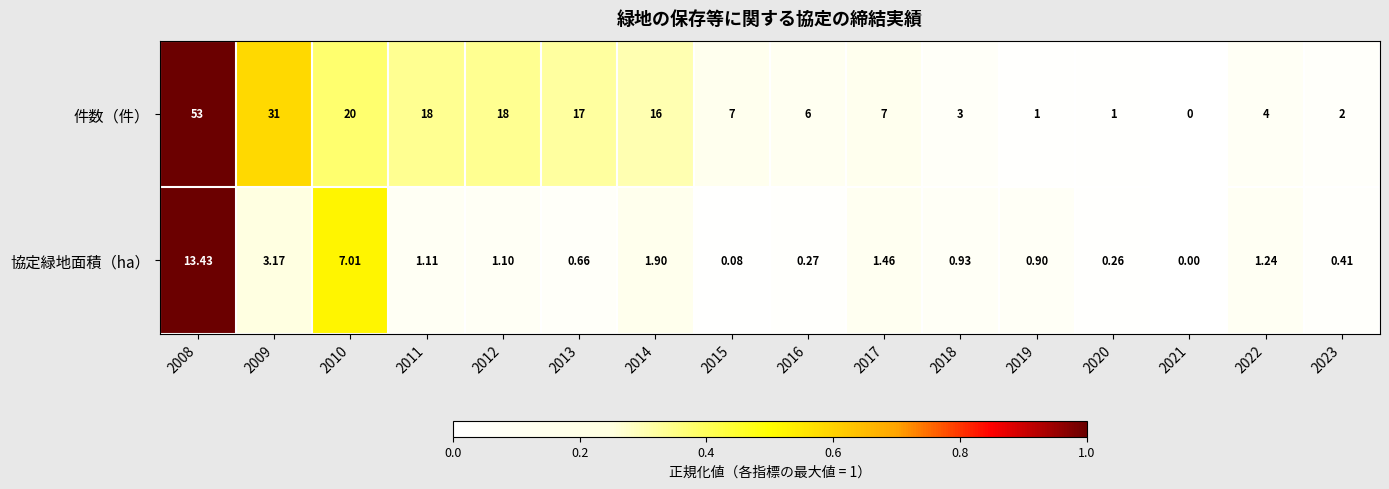

What is the total value across all series at 2017?

8.5